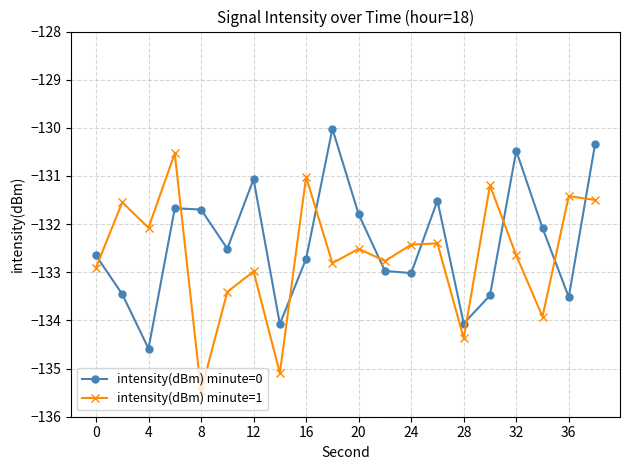

What is the minimum value shown in the chart?

-135.5